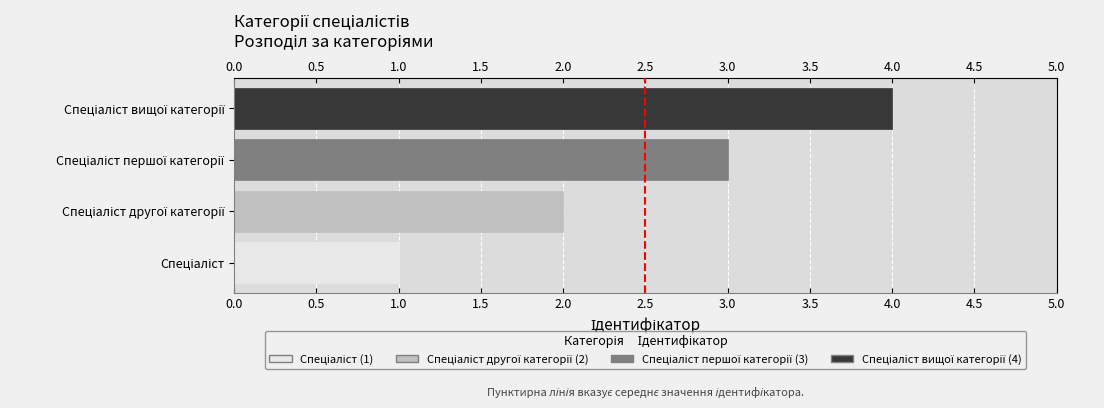

How many series are shown in this chart?

1